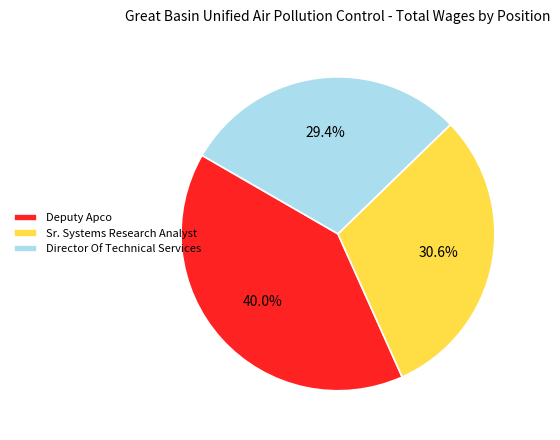

The Director Of Technical Services slice represents 29% of the pie. True or false?

True